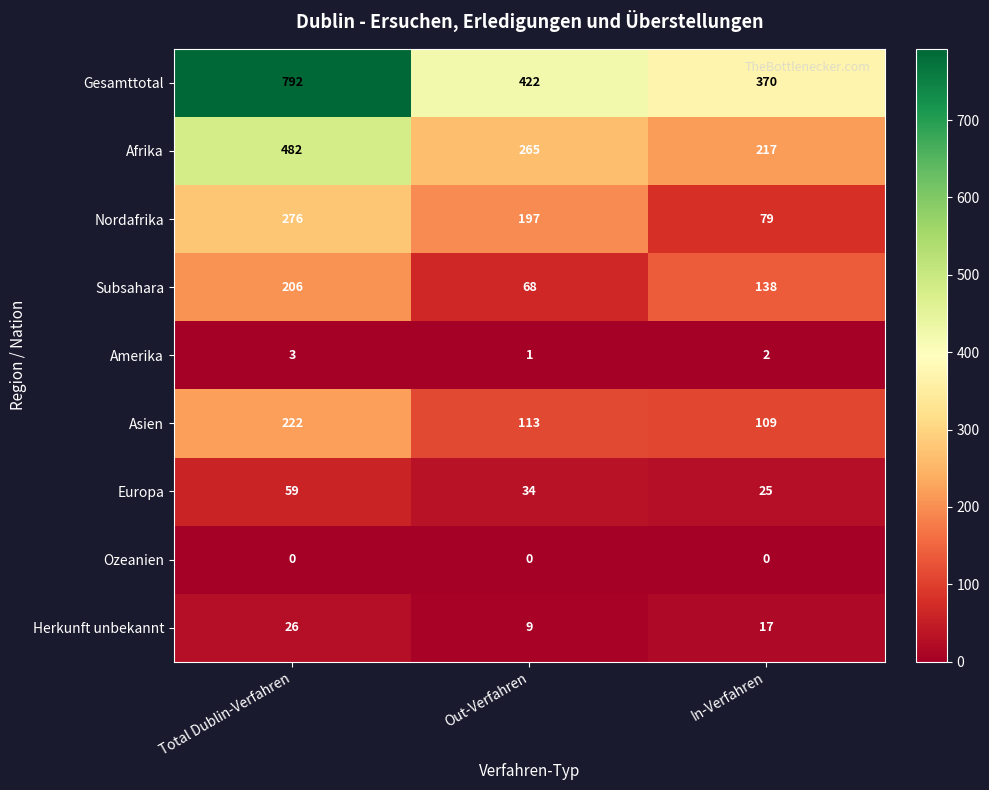

At which label does Nordafrika reach its minimum?

In-Verfahren